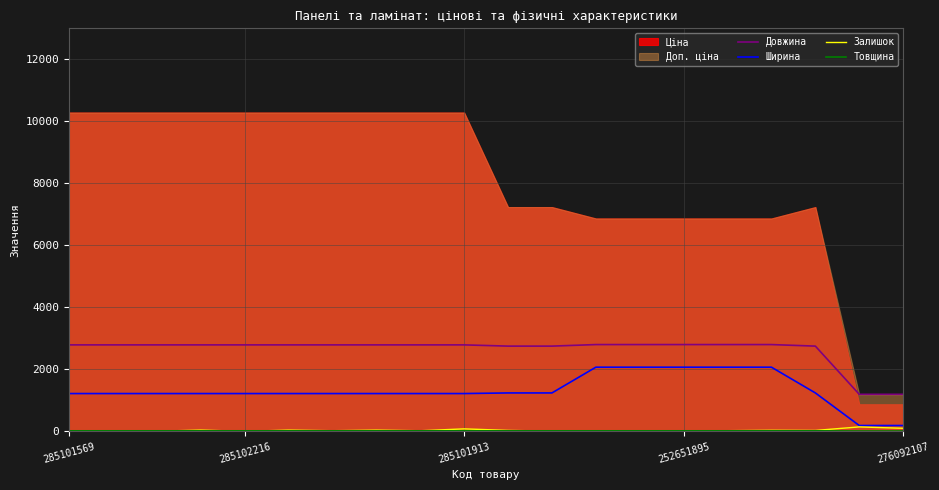

What is the difference between the maximum and minimum values in the Товщина series?

6